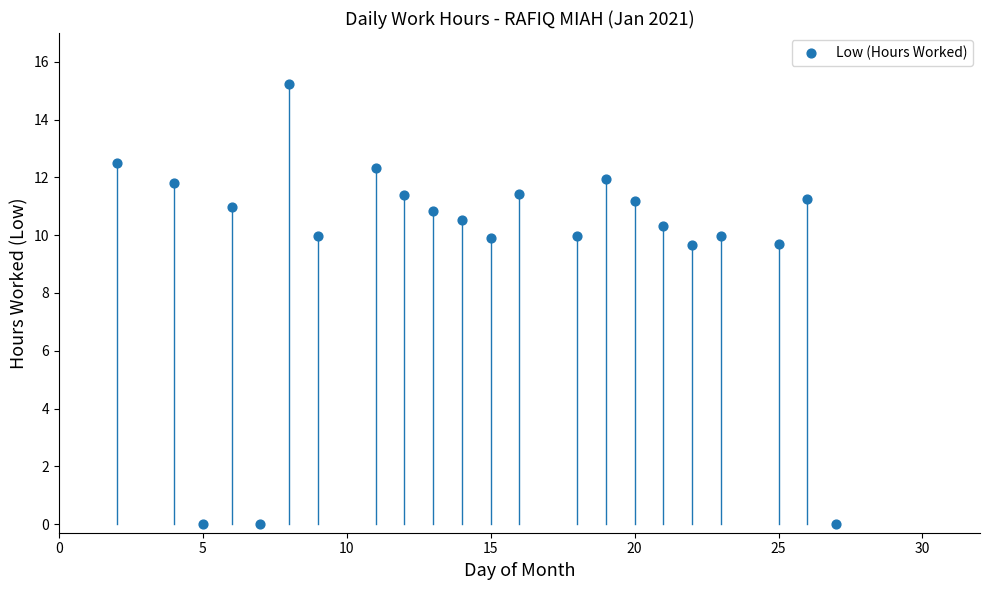

What is the range of X values (max minus min)?

25.0